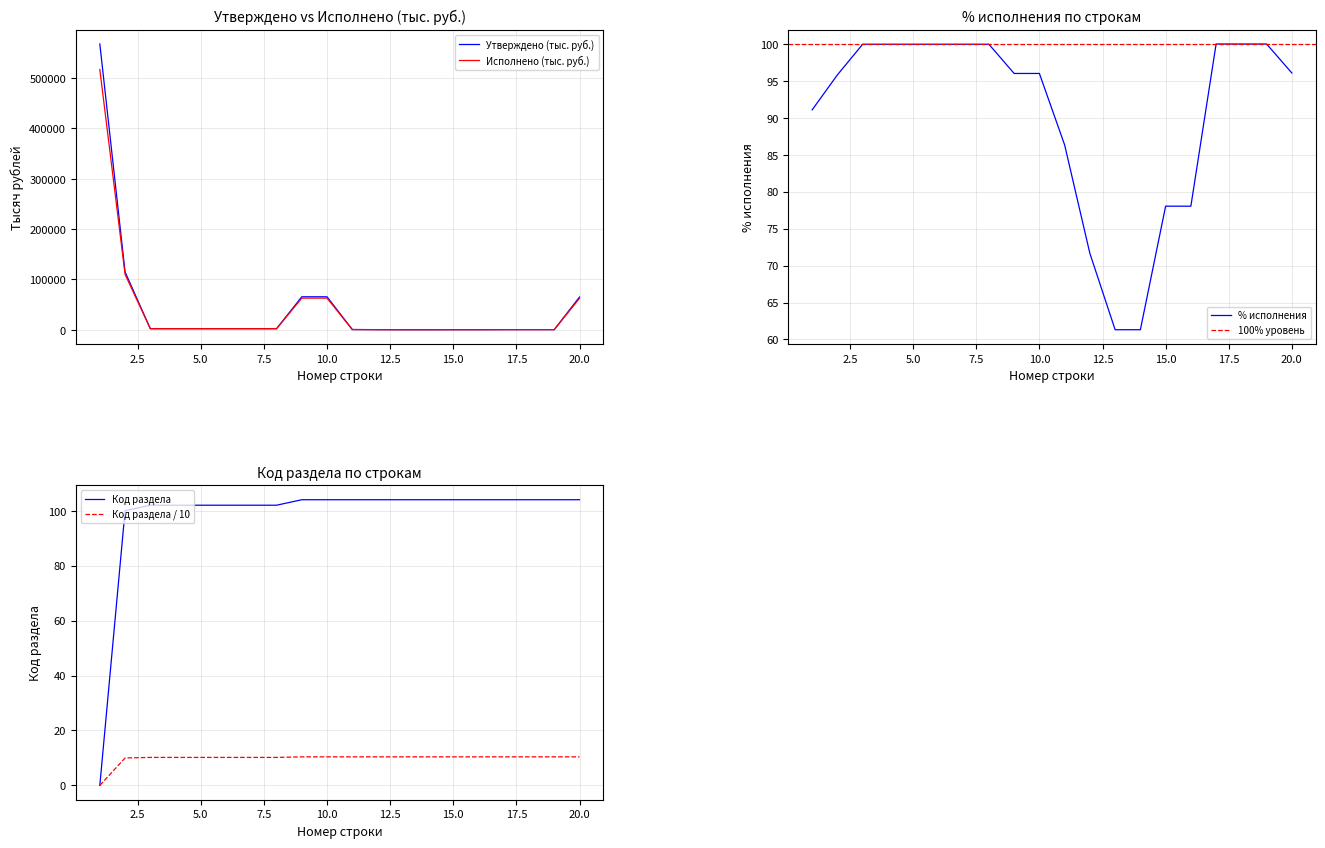

Where is Код раздела nearest to the value 52?

2